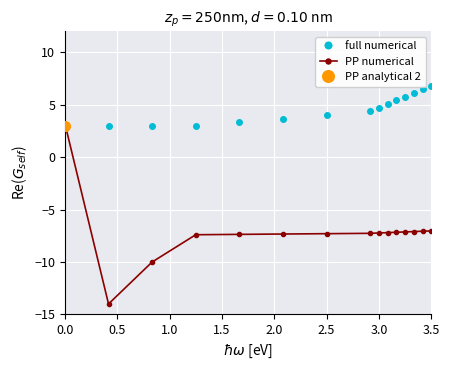

What is the maximum value for full numerical?

6.8